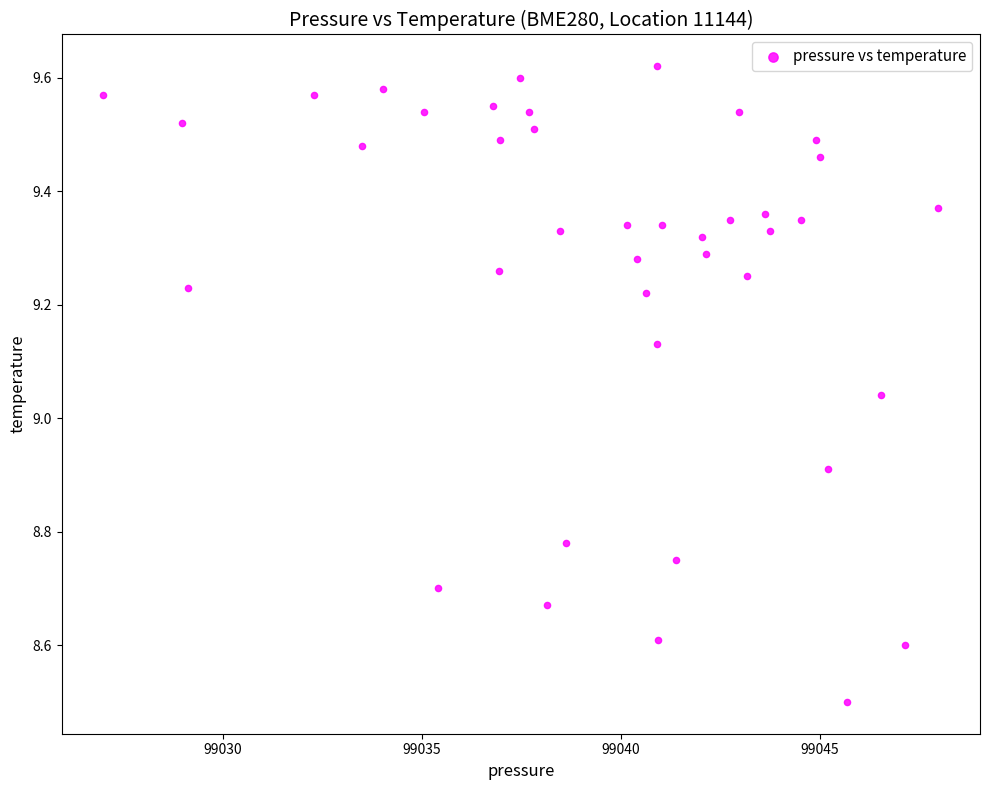

What is the range of Y values (max minus min)?

1.1